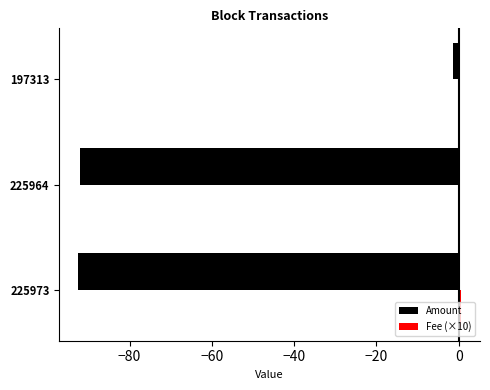

What is the sum of all Amount values?

-185.9